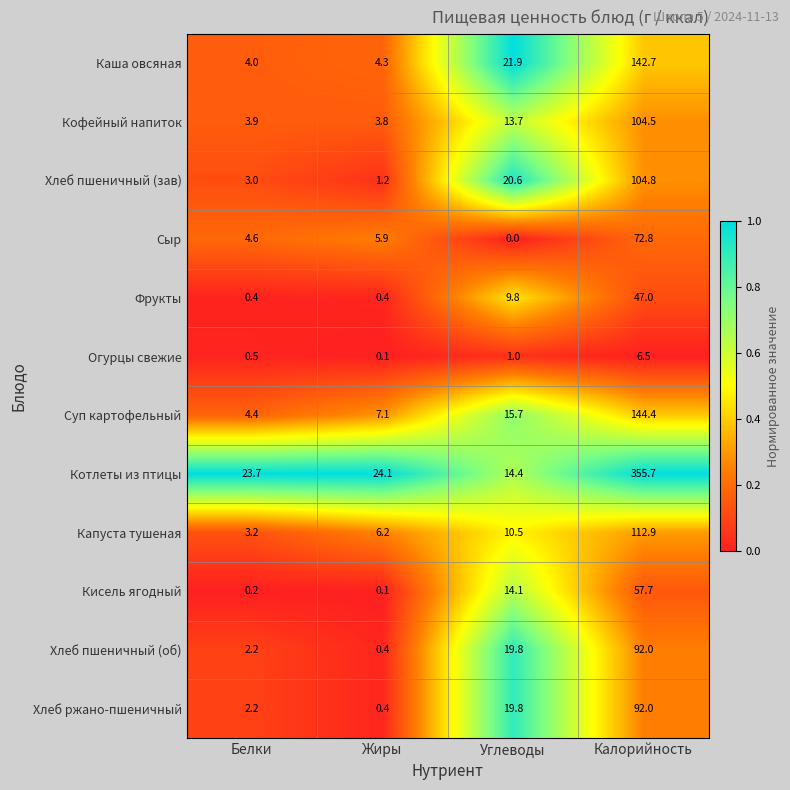

Which series changed the most between Белки and Калорийность?

Котлеты из птицы